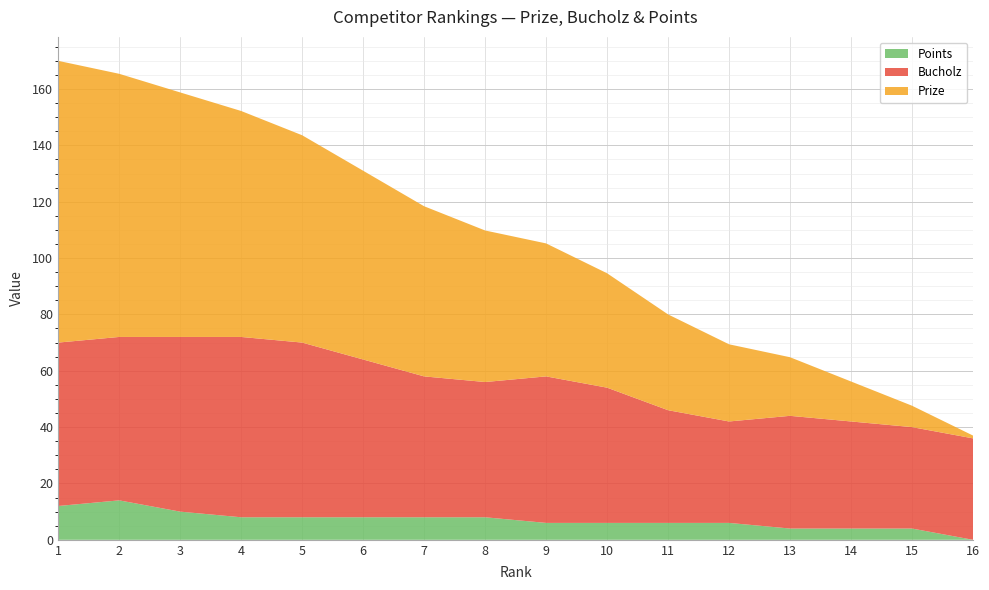

Reading left to right, list all the values displayed in this chart.

Prize: 1=100.0	2=93.4	3=86.8	4=80.2	5=73.6	6=67.0	7=60.4	8=53.8	9=47.2	10=40.6	11=34.0	12=27.4	13=20.8	14=14.2	15=7.6	16=1.0
Bucholz: 1=58.0	2=58.0	3=62.0	4=64.0	5=62.0	6=56.0	7=50.0	8=48.0	9=52.0	10=48.0	11=40.0	12=36.0	13=40.0	14=38.0	15=36.0	16=36.0
Points: 1=12.0	2=14.0	3=10.0	4=8.0	5=8.0	6=8.0	7=8.0	8=8.0	9=6.0	10=6.0	11=6.0	12=6.0	13=4.0	14=4.0	15=4.0	16=0.0